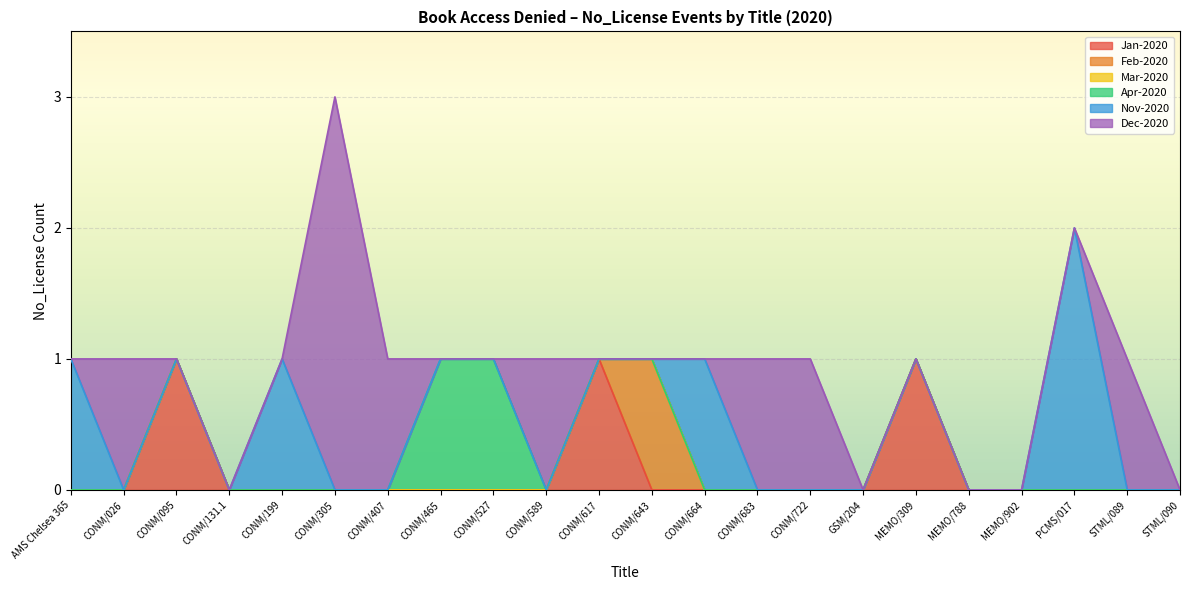

True or false: Nov-2020 has more than 2 interior local peaks.

True